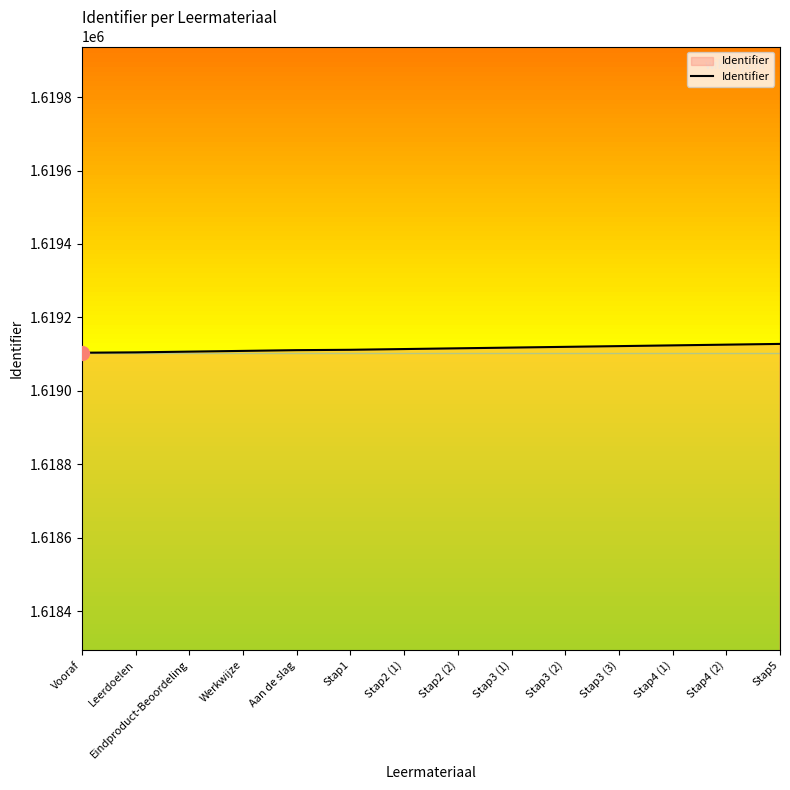

How many categories are shown in the chart?

14